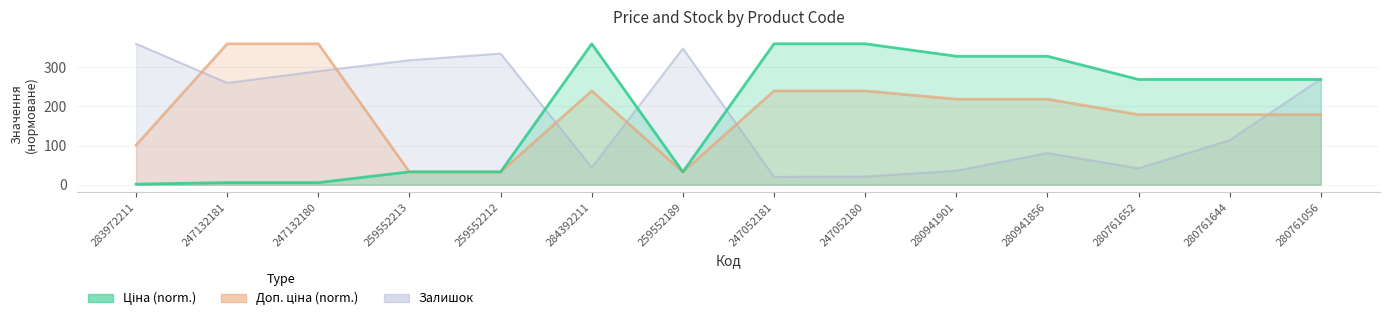

Which series has the largest total across all categories?

Ціна